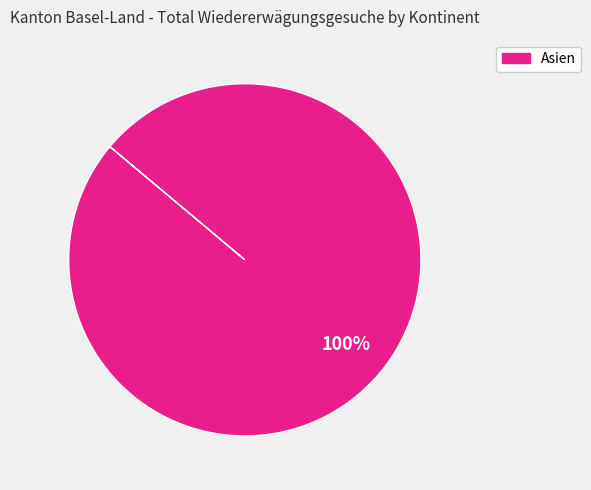

How many segments does this pie chart have?

1